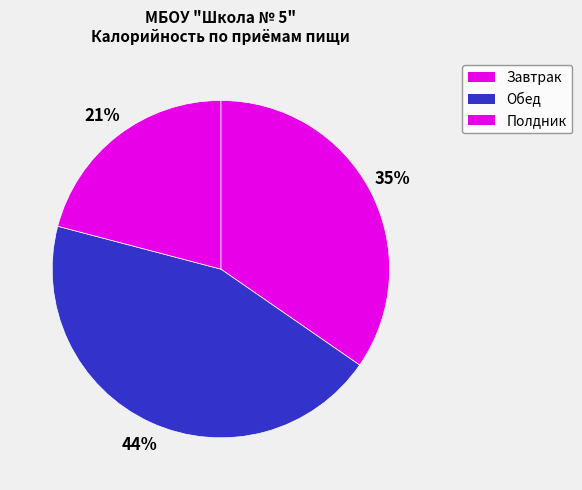

Rank the categories by value from lowest to highest.

Полдник, Завтрак, Обед